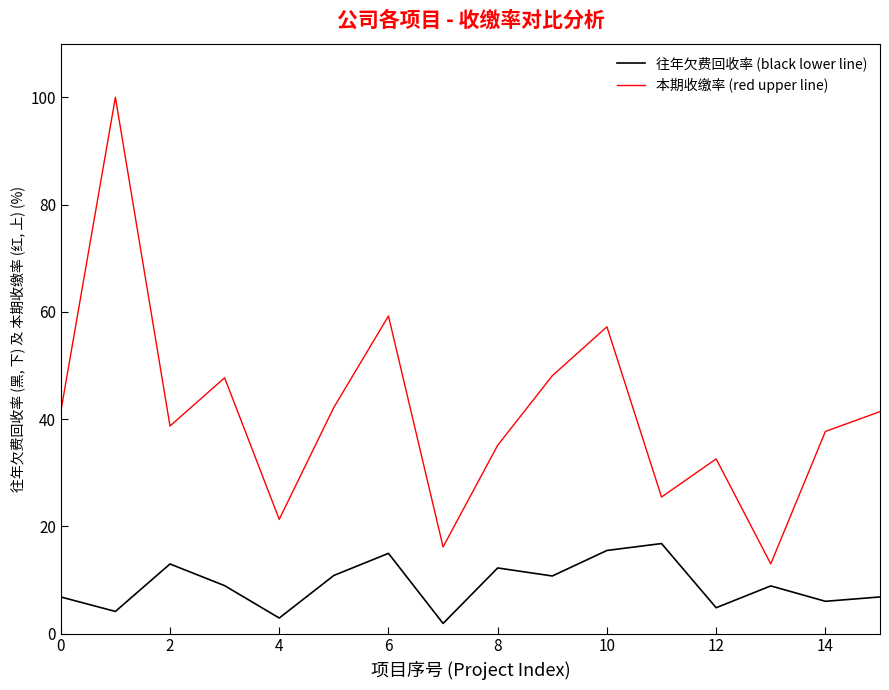

What is the sum of all 往年欠费回收率 (black lower line) values?

145.3